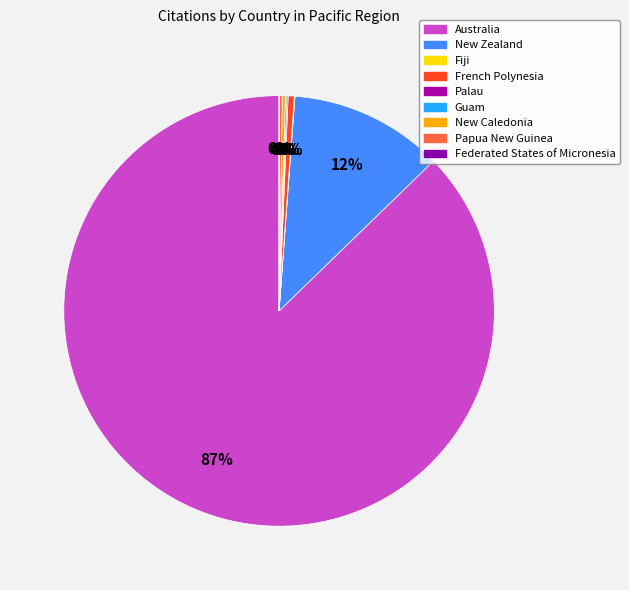

What is the ratio of the value at New Caledonia to the value at Fiji?

5.2